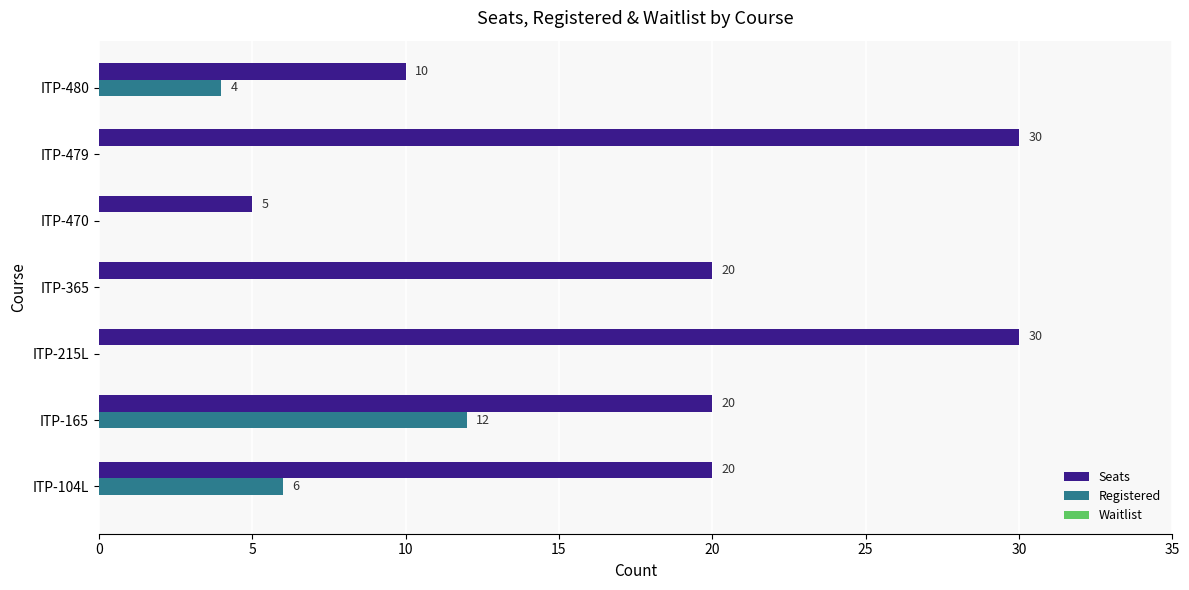

What is the approximate value of Registered at ITP-480?

4